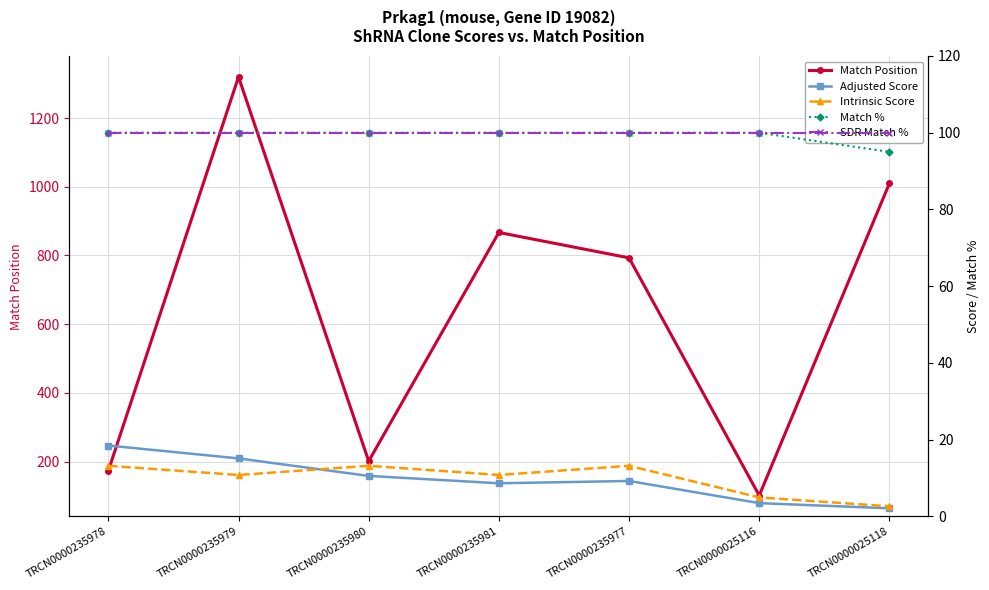

How many values in the Adjusted Score series are below 9?

3